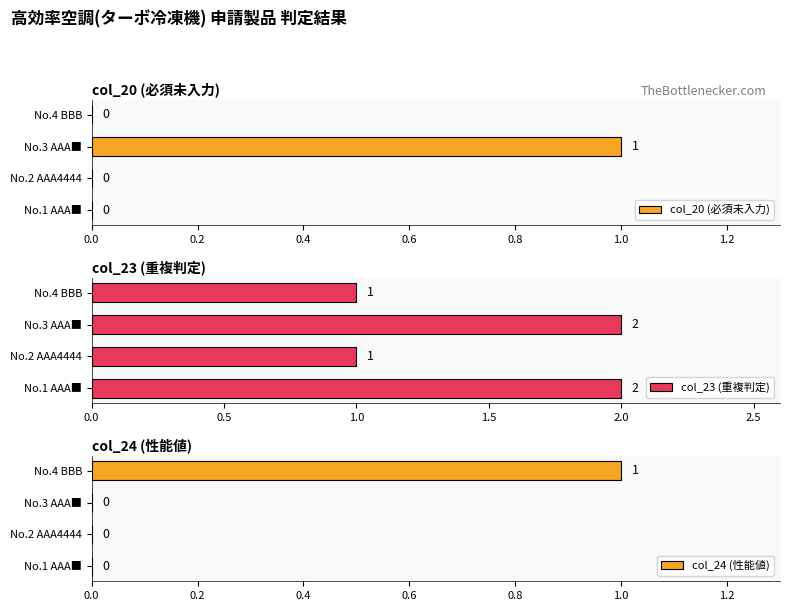

What are all the series names shown in the legend?

col_20 (必須未入力), col_23 (重複判定), col_24 (性能値)